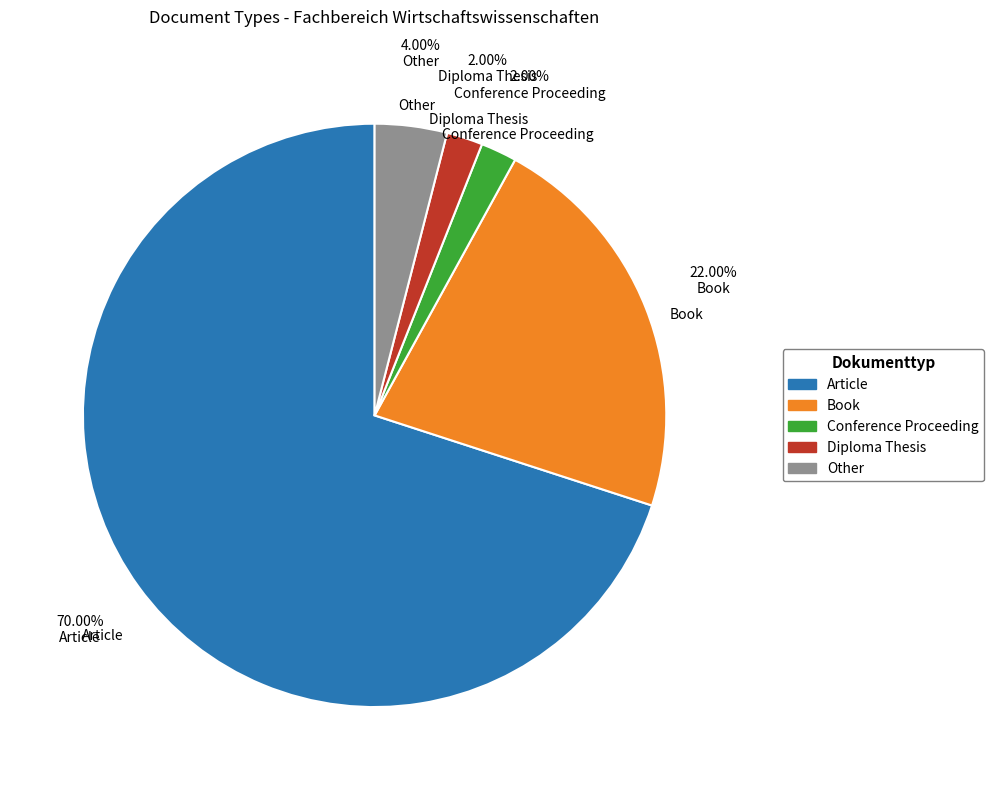

Is it true that Conference Proceeding is 2% of the pie?

True